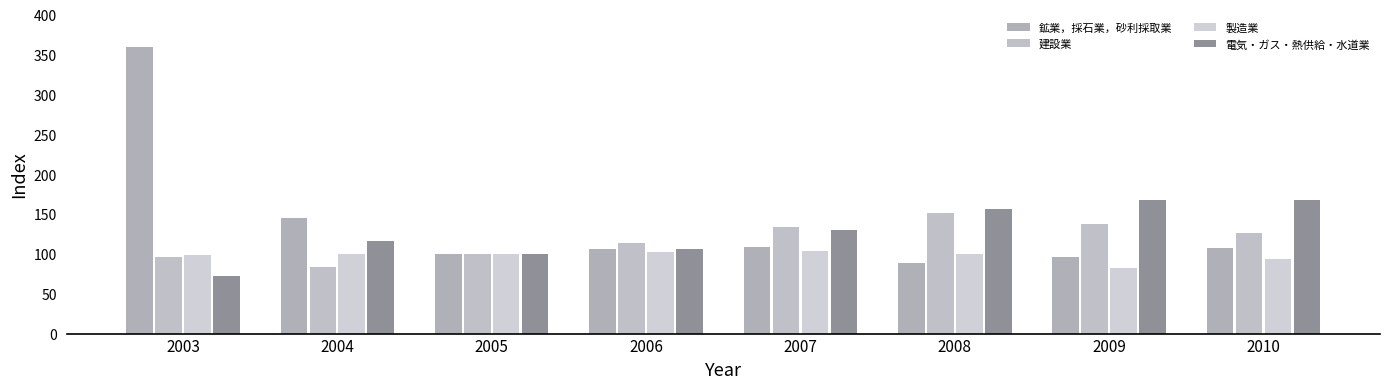

The value of 製造業 at 2006 is 102.4. True or false?

True